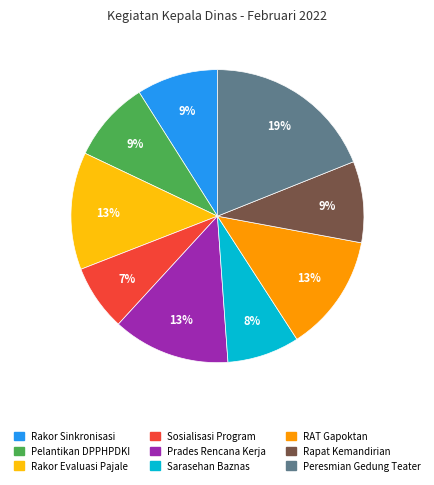

To the nearest percent, what is the difference between the Peresmian Gedung Teater and RAT Gapoktan slice percentages?

6%